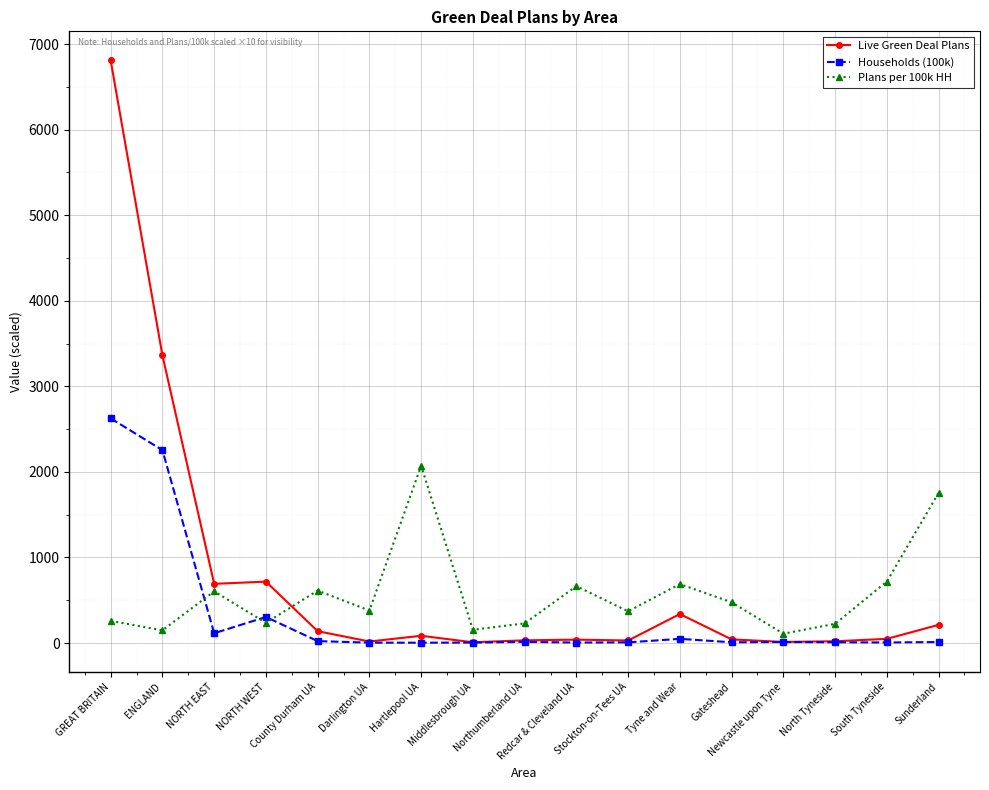

After their last crossing, which series has the higher values: Households (100k) or Plans per 100k HH?

Plans per 100k HH